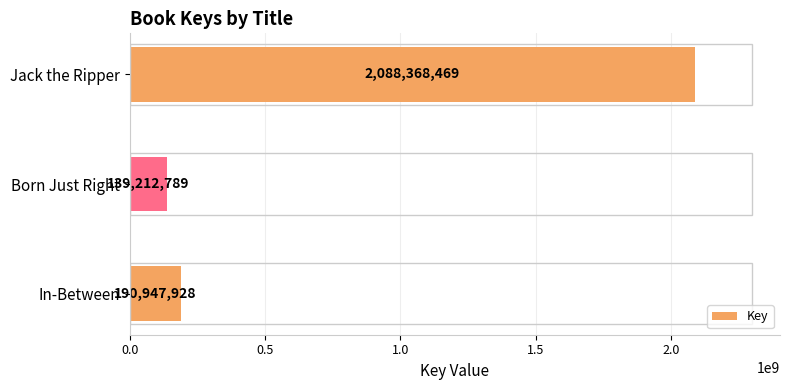

Are the bars horizontal?

Yes